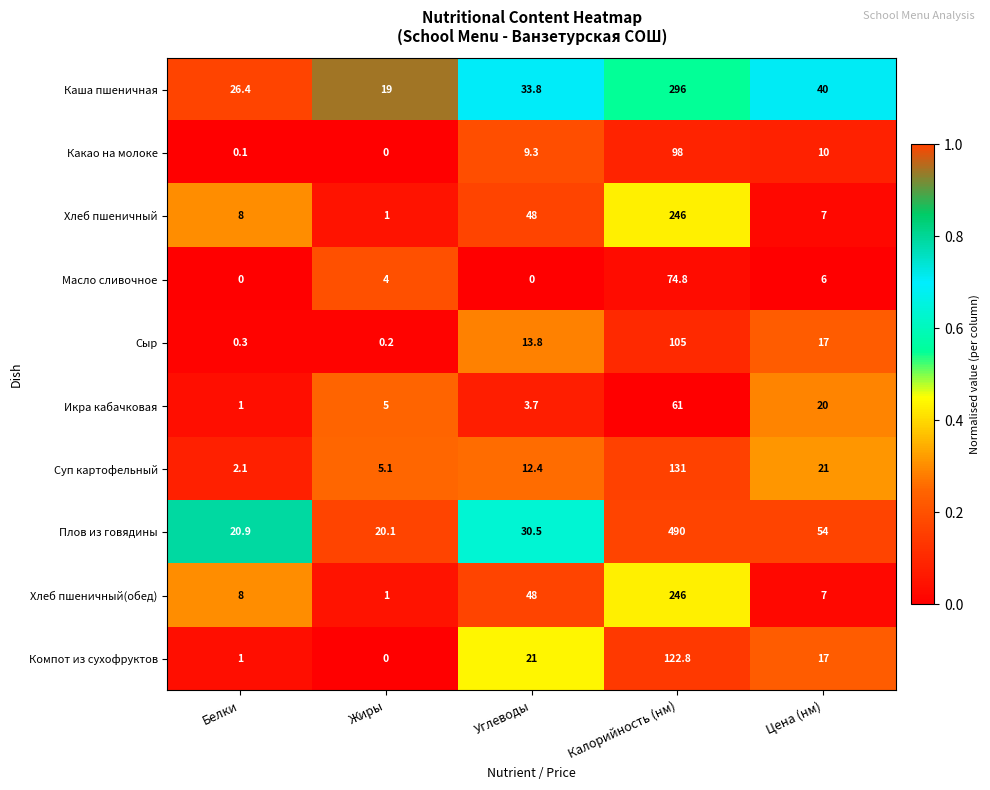

Where does the Какао на молоке series first go above 9?

Углеводы